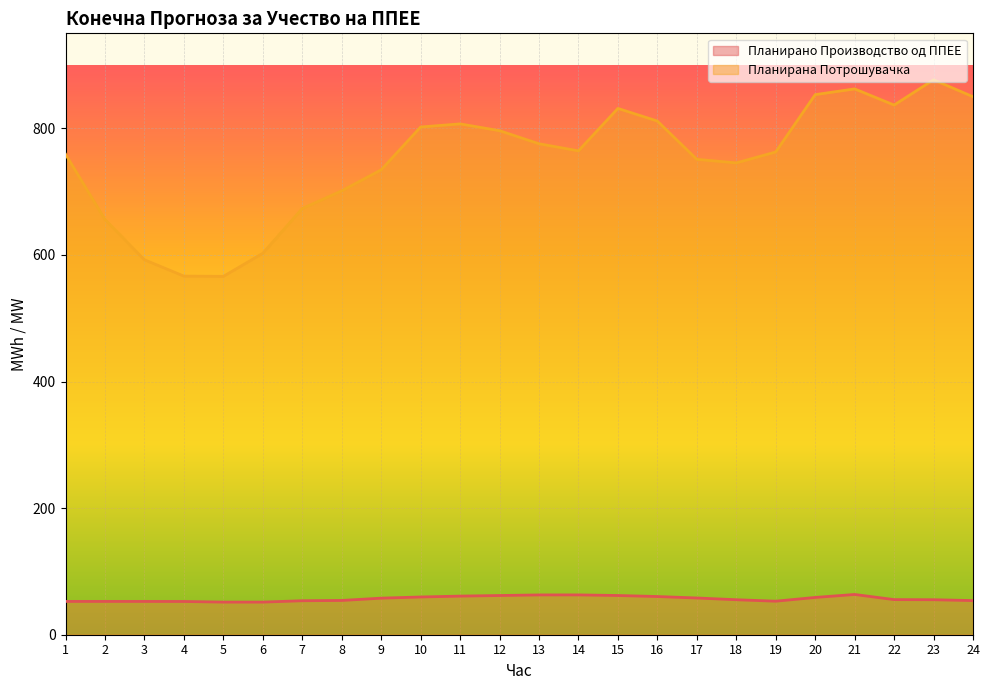

Reading left to right, transcribe all the data shown in this chart.

Планирано Производство од ППЕЕ: 52.6	52.6	52.6	52.5	51.5	51.5	53.7	54.1	57.7	59.6	61.0	61.9	62.9	62.9	62.0	60.3	58.0	55.3	53.0	58.9	63.6	55.5	55.3	53.9
Планирана Потрошувачка: 759.1	655.9	592.3	566.5	566.1	602.6	673.3	701.2	734.4	802.0	806.9	796.2	775.6	764.3	831.4	811.4	751.0	745.3	762.6	853.1	862.2	836.7	876.6	849.9